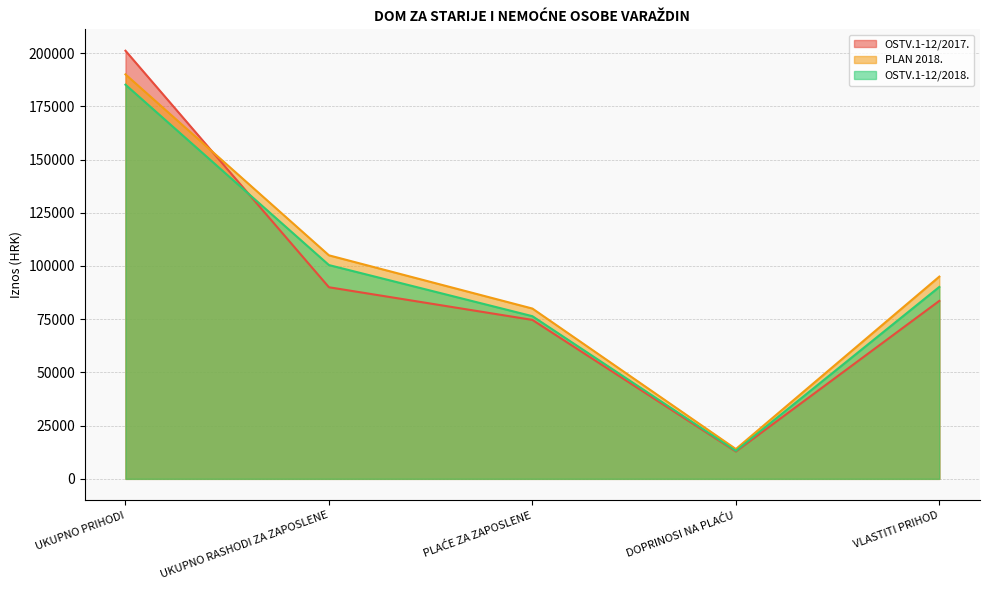

What is the value of the OSTV.1-12/2018. point at the 4th from the left?

13142.5